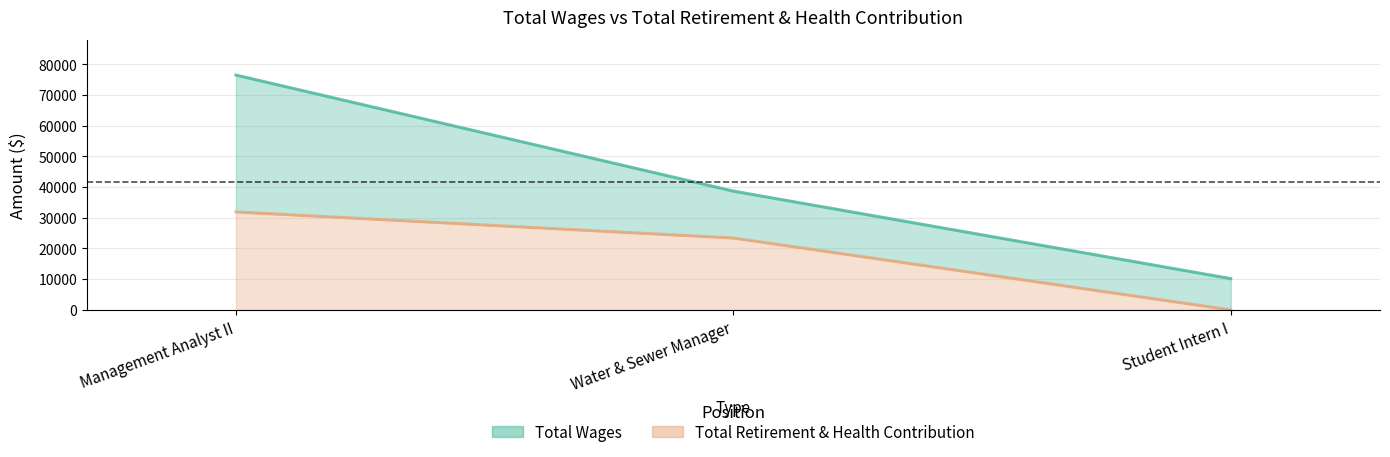

Reading right to left, extract all data points from this chart.

Total Wages: Student Intern I=10180	Water & Sewer Manager=38684	Management Analyst II=76478
Total Retirement & Health Contribution: Student Intern I=0	Water & Sewer Manager=23408	Management Analyst II=31906